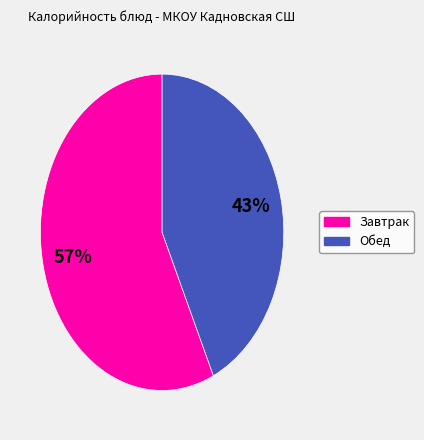

Does any single category account for the majority?

Yes